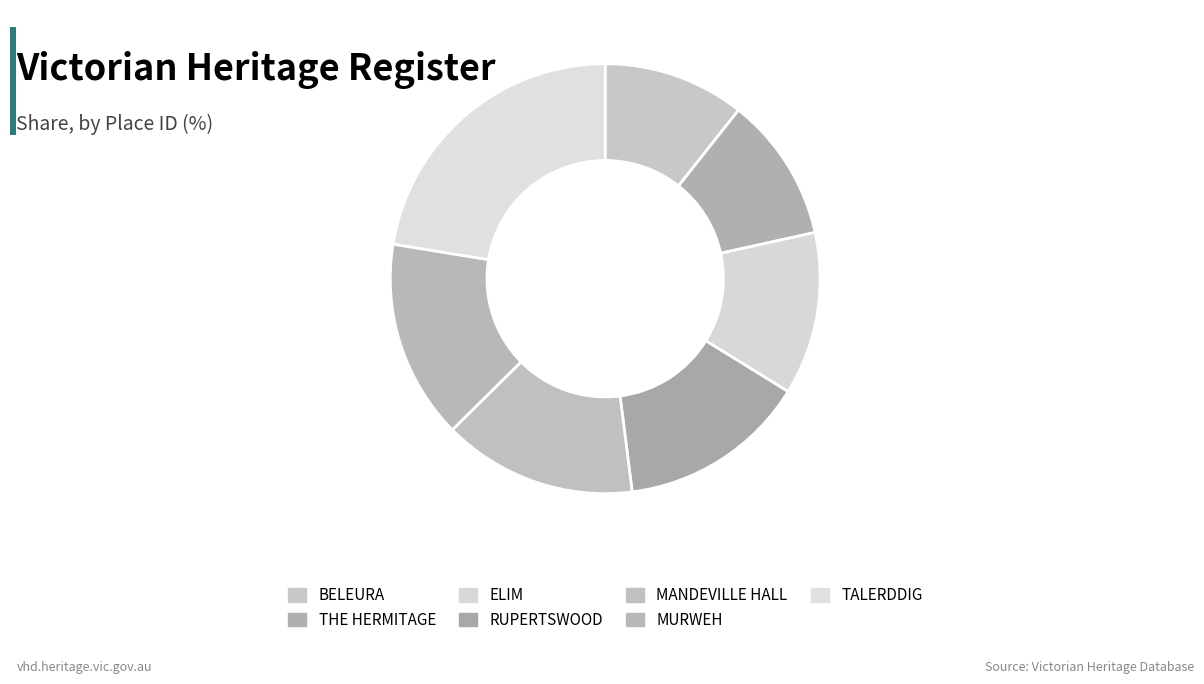

Count the number of slices in the pie.

7